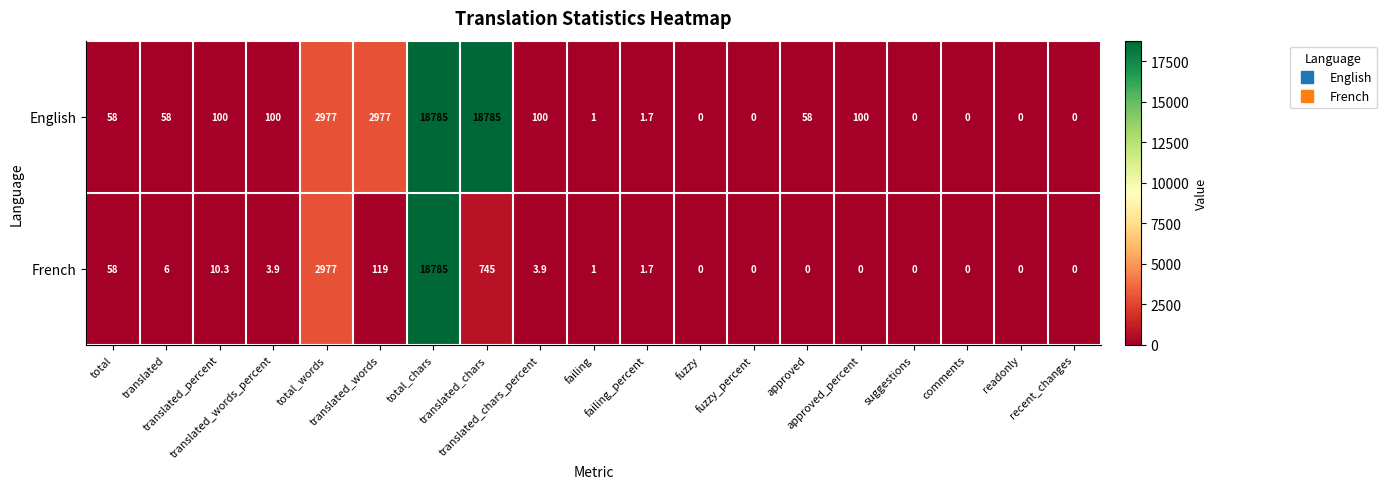

How many distinct data groups are displayed?

2